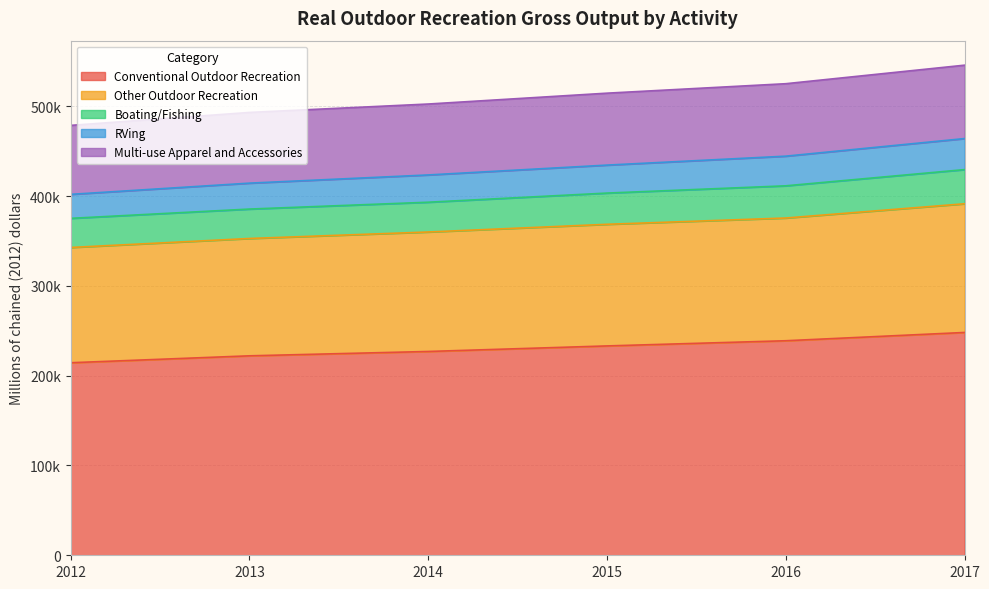

What are all the series names shown in the legend?

Conventional Outdoor Recreation, Other Outdoor Recreation, Boating/Fishing, RVing, Multi-use Apparel and Accessories